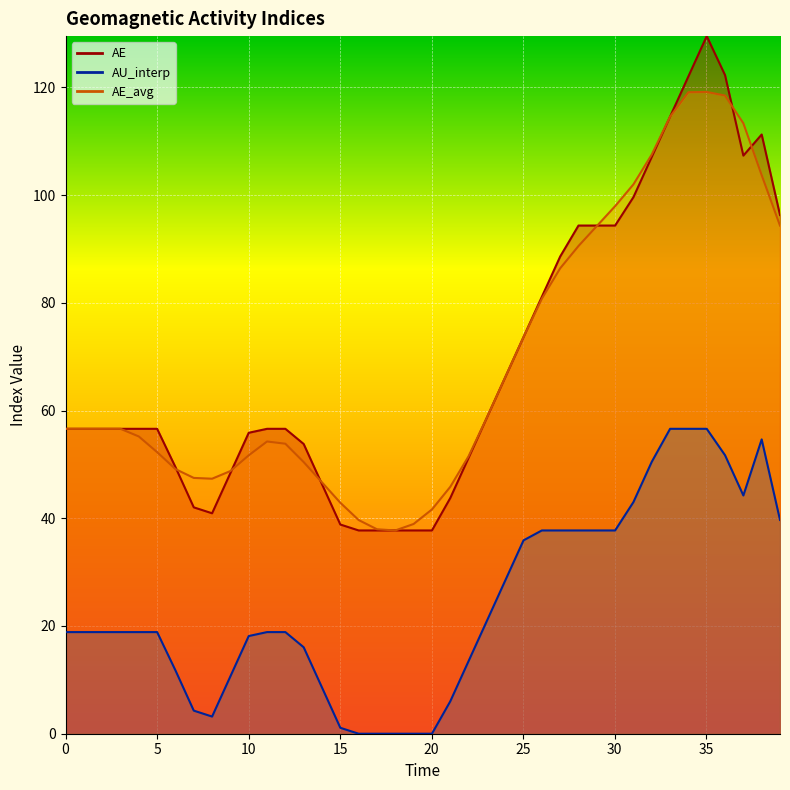

True or false: AE has more than 2 points higher than both neighbors.

False